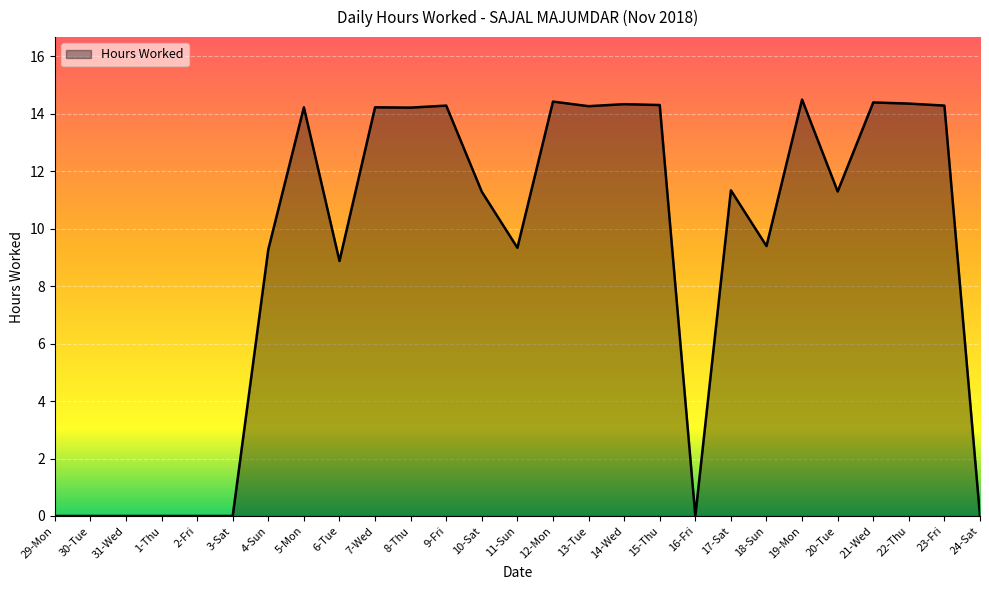

Where does the data first go above 11?

5-Mon